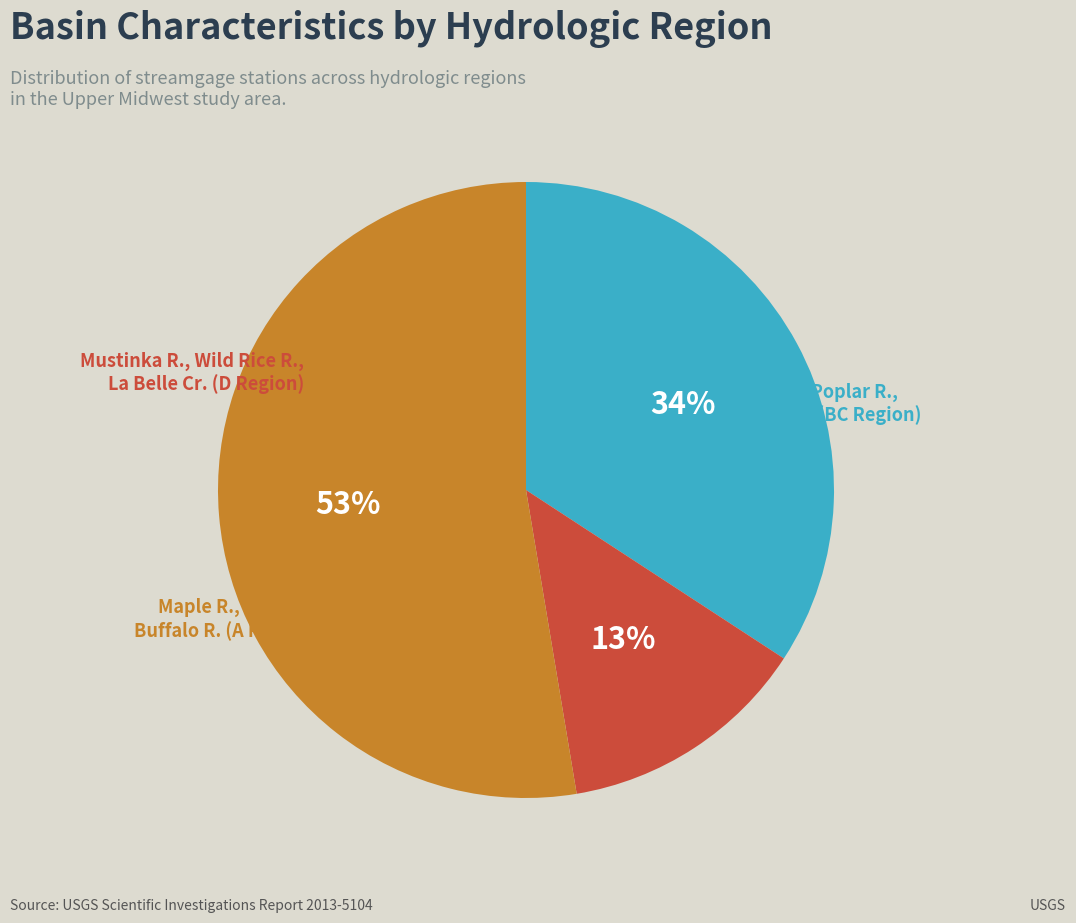

To the nearest percent, what is the average slice percentage?

33%